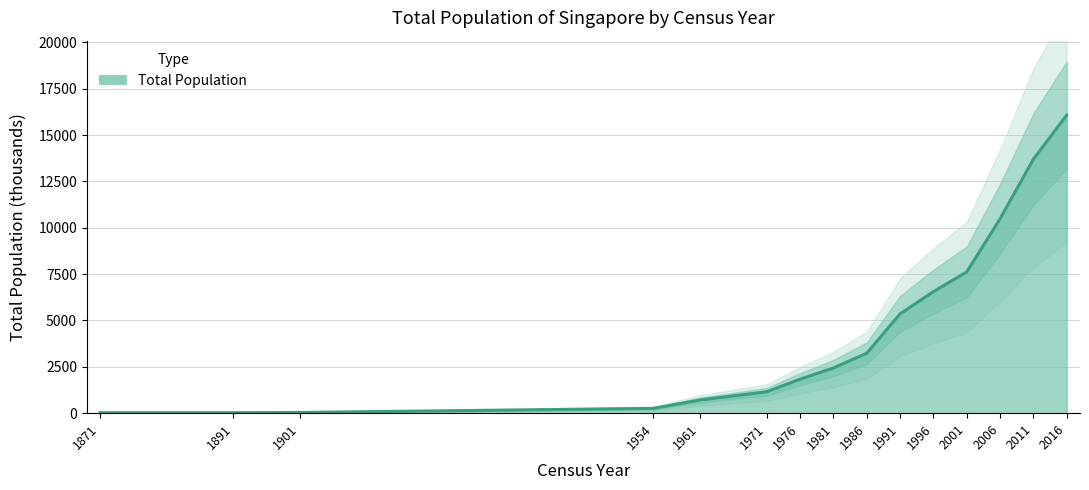

Is it true that the value at 1986 is 3233?

True